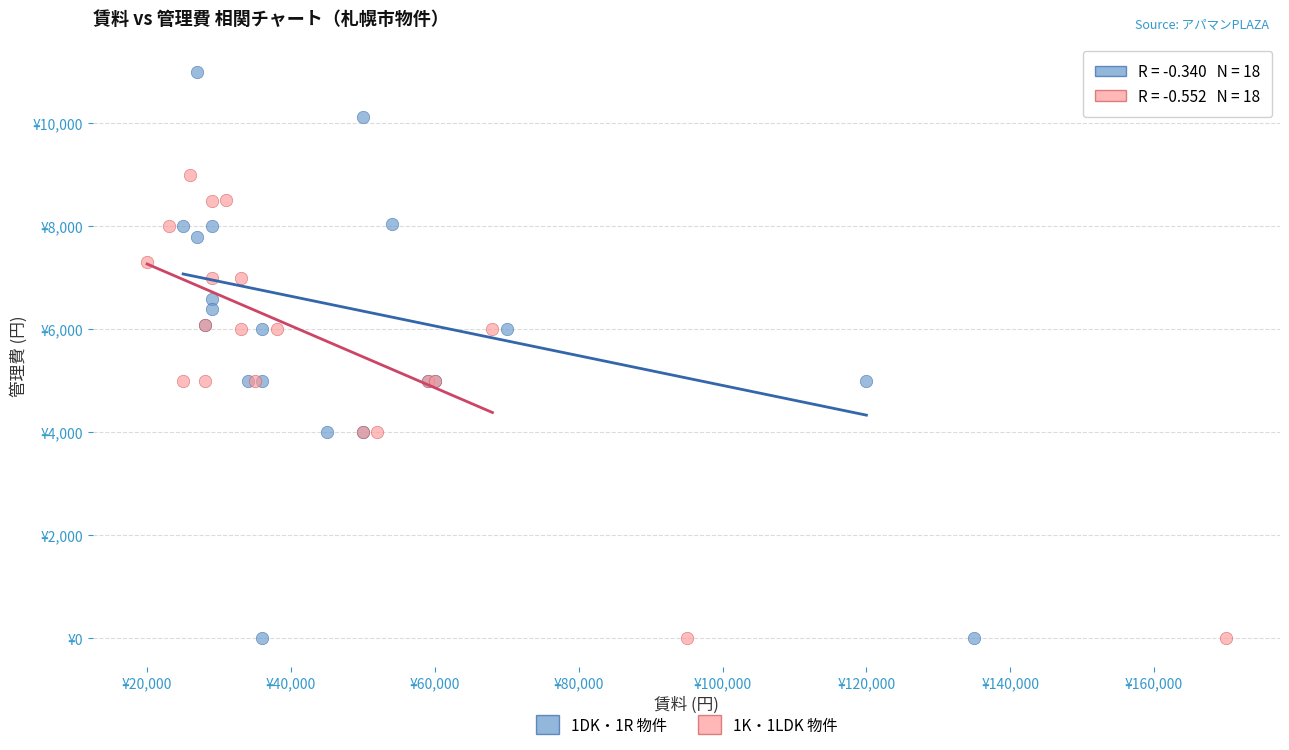

What are all the series names shown in the legend?

1DK・1R 物件, 1K・1LDK 物件